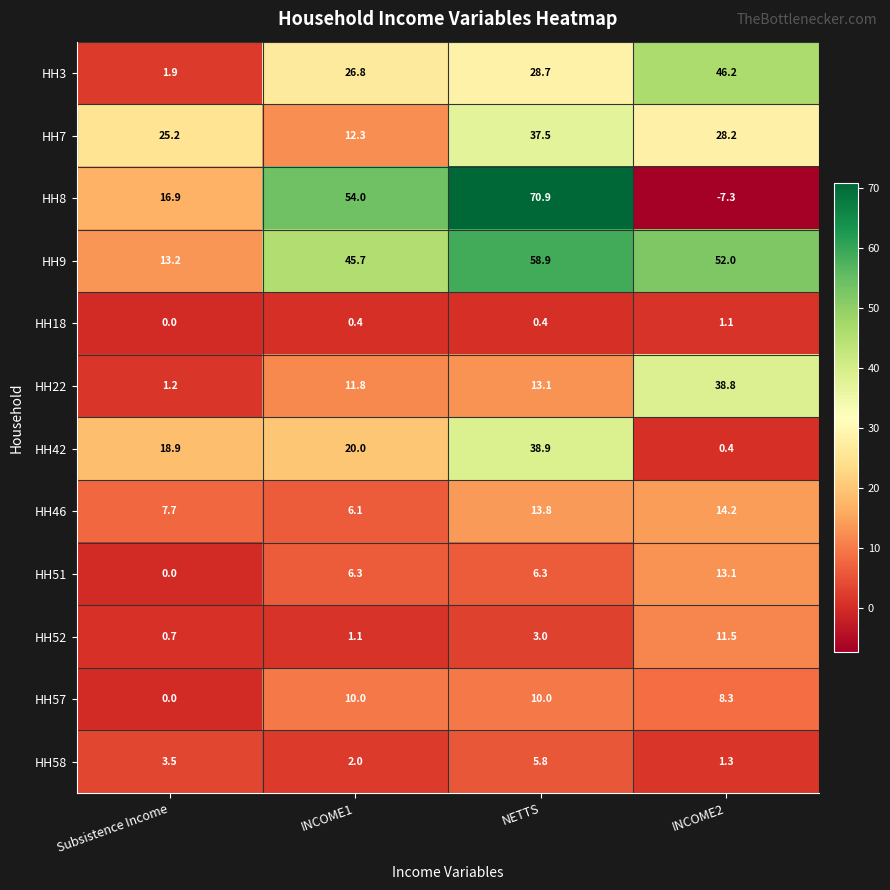

Read the HH42 value at NETTS.

38.9